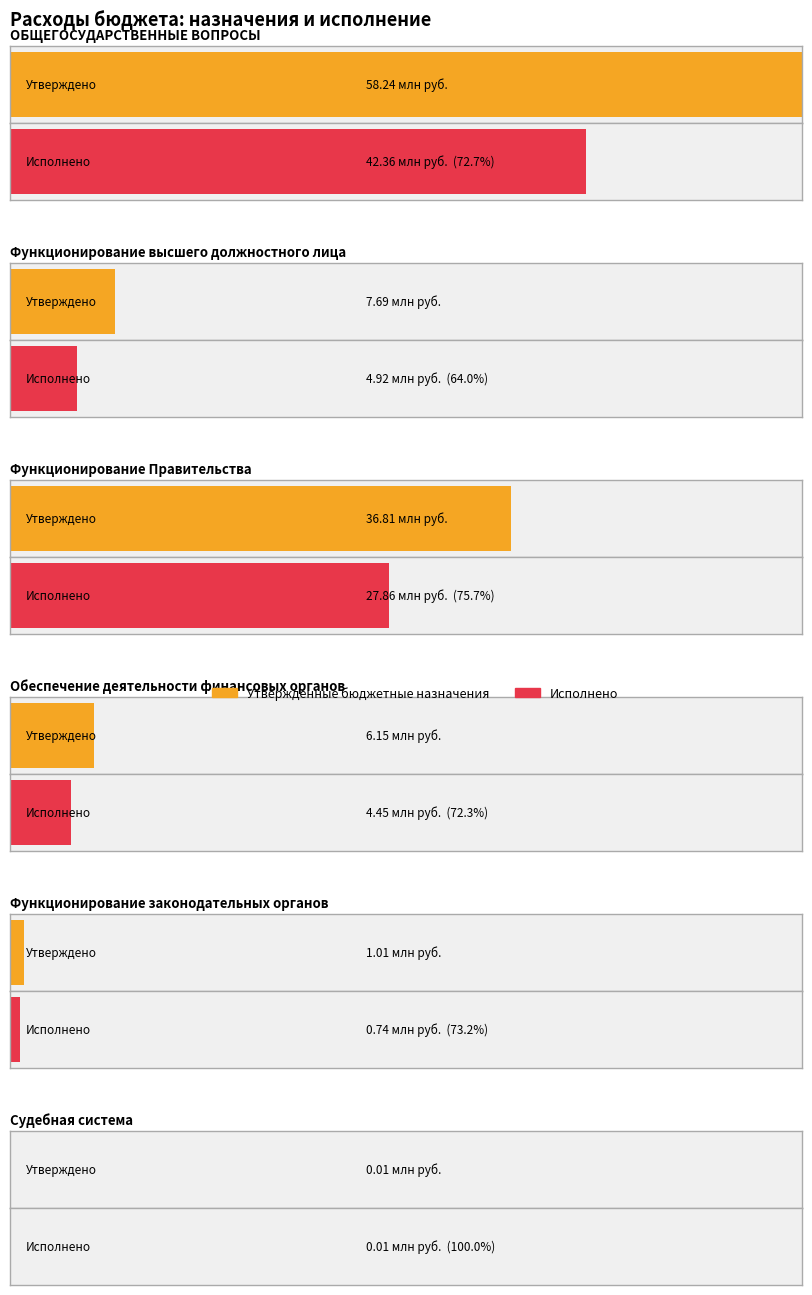

Does the chart contain stacked bars?

No